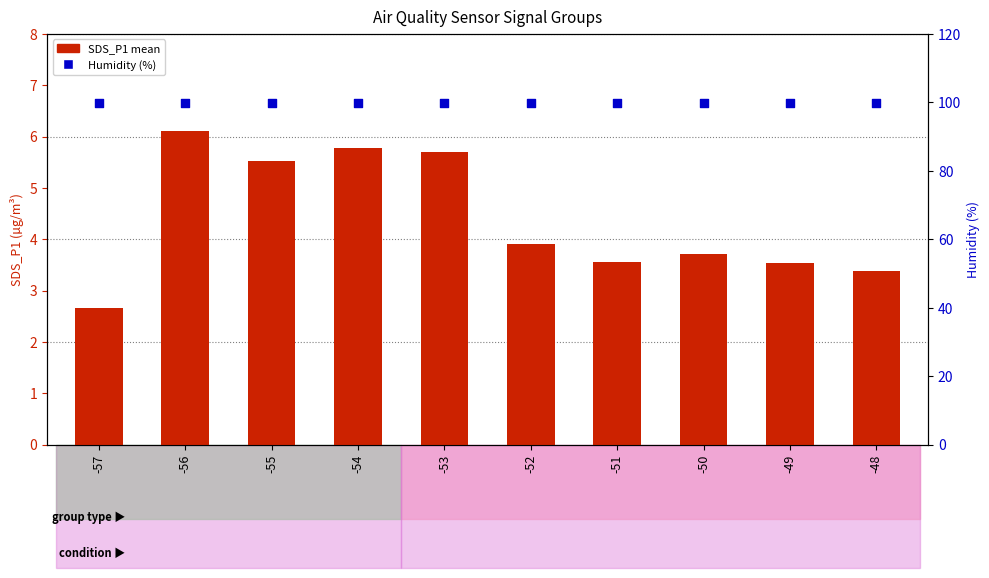

Which series has the largest Y range (max minus min)?

SDS_P1